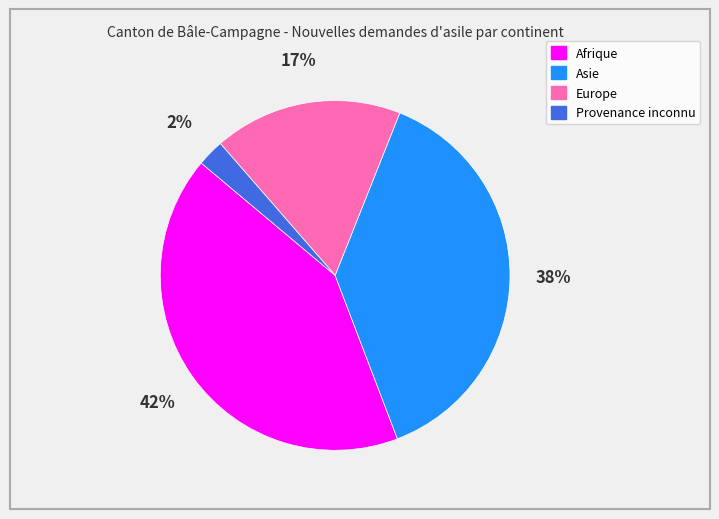

Is there any slice that represents more than half of the pie?

No